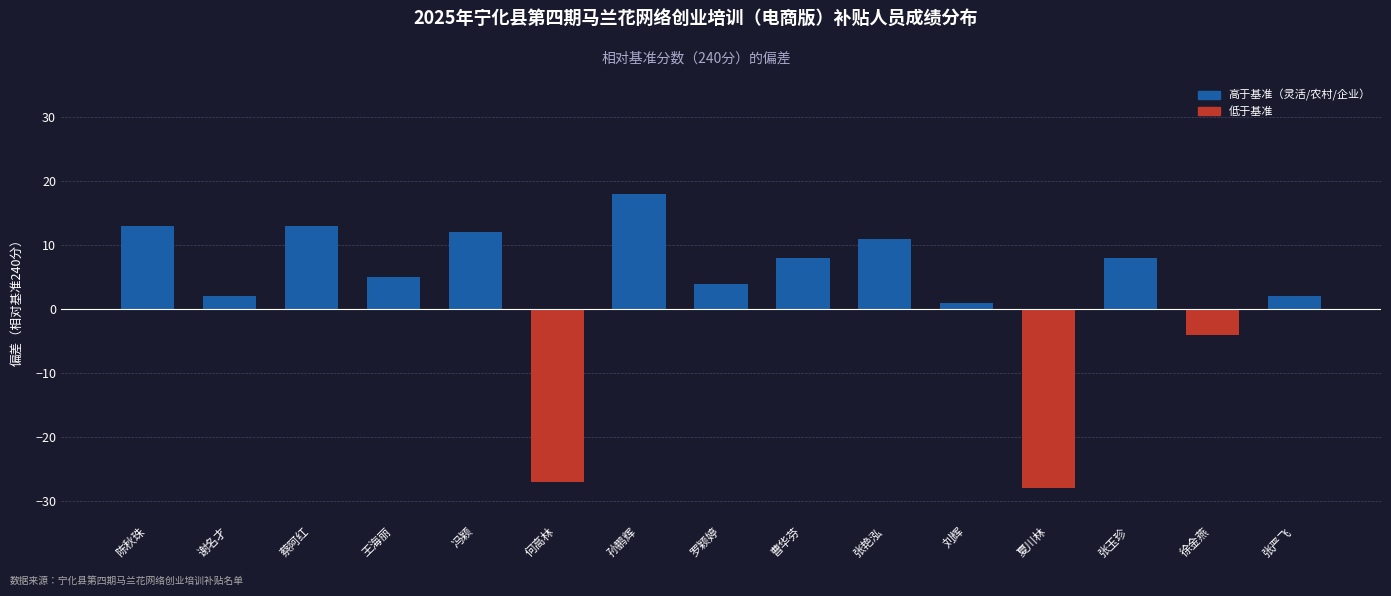

Reading left to right, extract all data points from this chart.

陈秋珠=13	谢名才=2	蔡阿红=13	王海丽=5	冯颖=12	何高林=-27	孙鹏辉=18	罗颖婷=4	曹华芬=8	张艳泓=11	刘辉=1	夏川林=-28	张玉珍=8	徐金燕=-4	张严飞=2